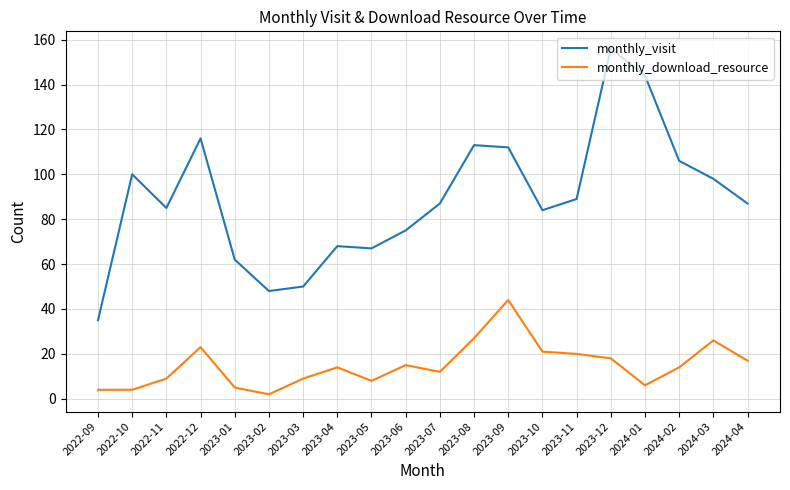

Which series has the largest range (max minus min)?

monthly_visit